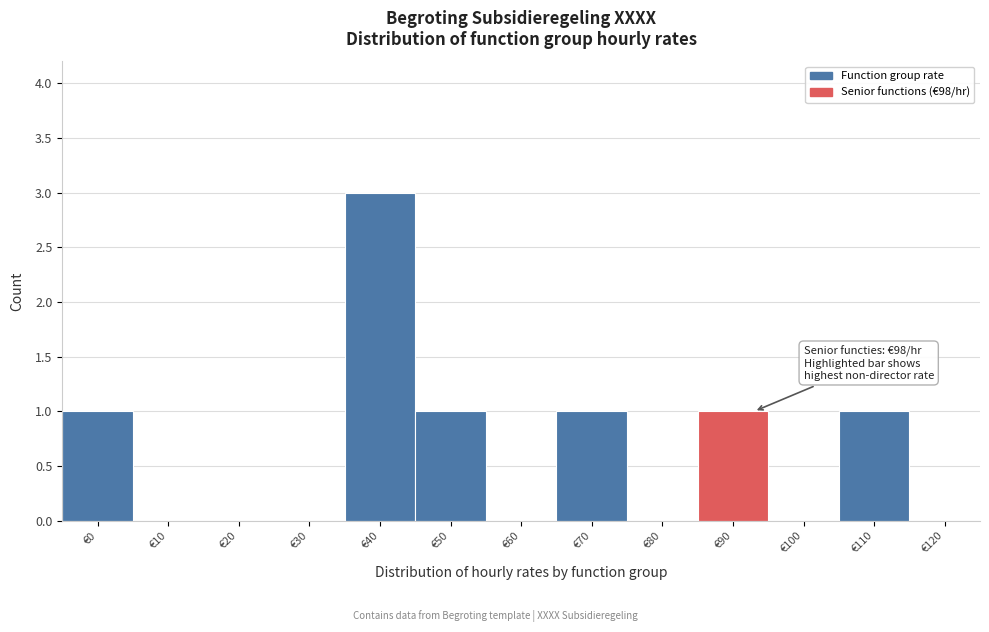

Reading left to right, transcribe all the data shown in this chart.

€0=1	€10=0	€20=0	€30=0	€40=3	€50=1	€60=0	€70=1	€80=0	€90=1	€100=0	€110=1	€120=0